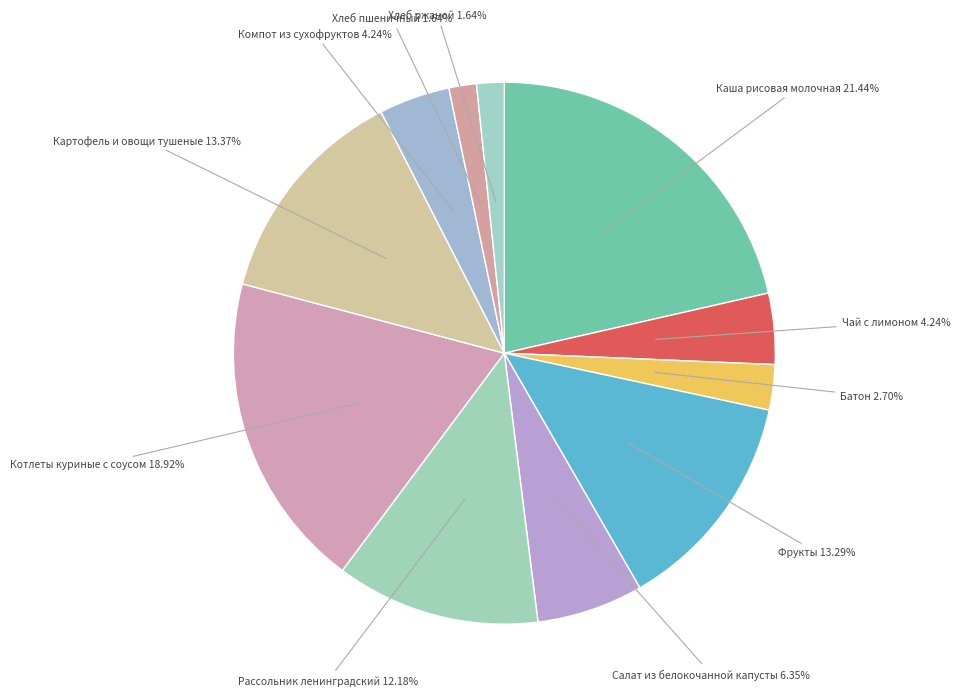

Does any single category account for the majority?

No